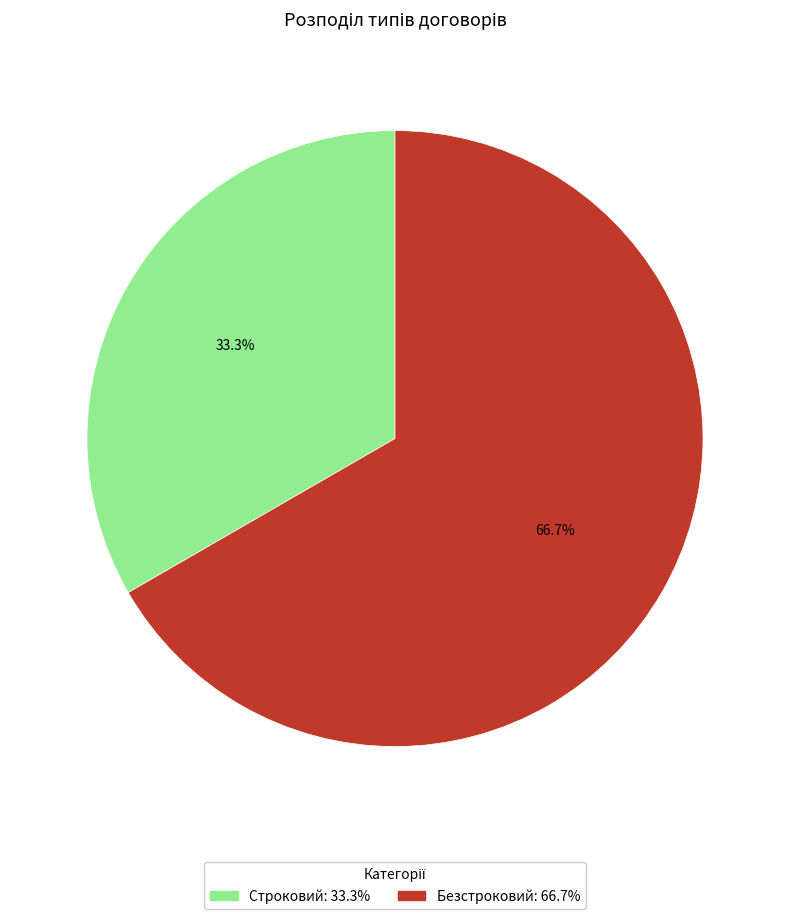

How much of the chart is everything except Безстроковий?

33.3%